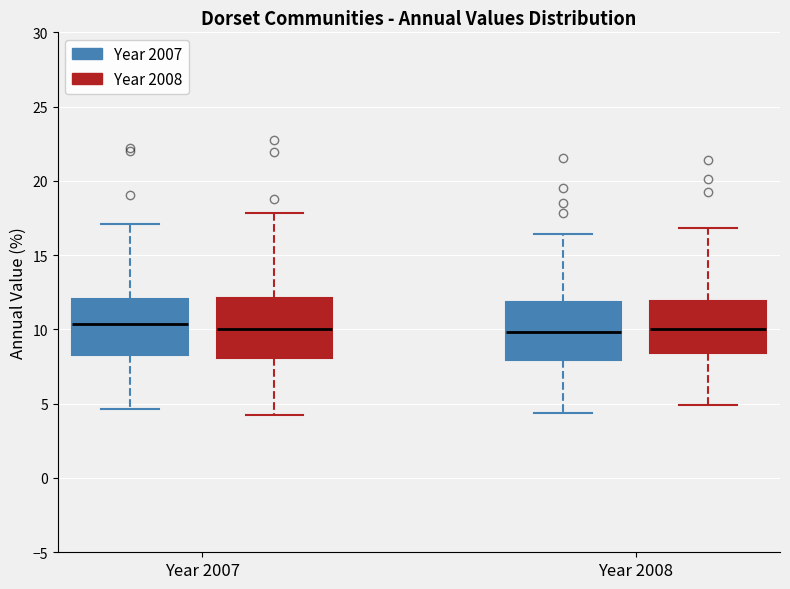

Reading left to right, read every box against the y-axis: the position of its median line, the range the box covers, and the ends of its whiskers. The values are not printed on the chart, so give them approximately, as read against the axis.

Year 2007 (Year 2007): median 10.5, box 8.5 to 12.0, whiskers 4.5 to 17.0
Year 2007 (Year 2008): median 10.0, box 8.0 to 12.0, whiskers 4.5 to 18.0
Year 2008 (Year 2007): median 10.0, box 8.0 to 12.0, whiskers 4.5 to 16.5
Year 2008 (Year 2008): median 10.0, box 8.5 to 12.0, whiskers 5.0 to 17.0